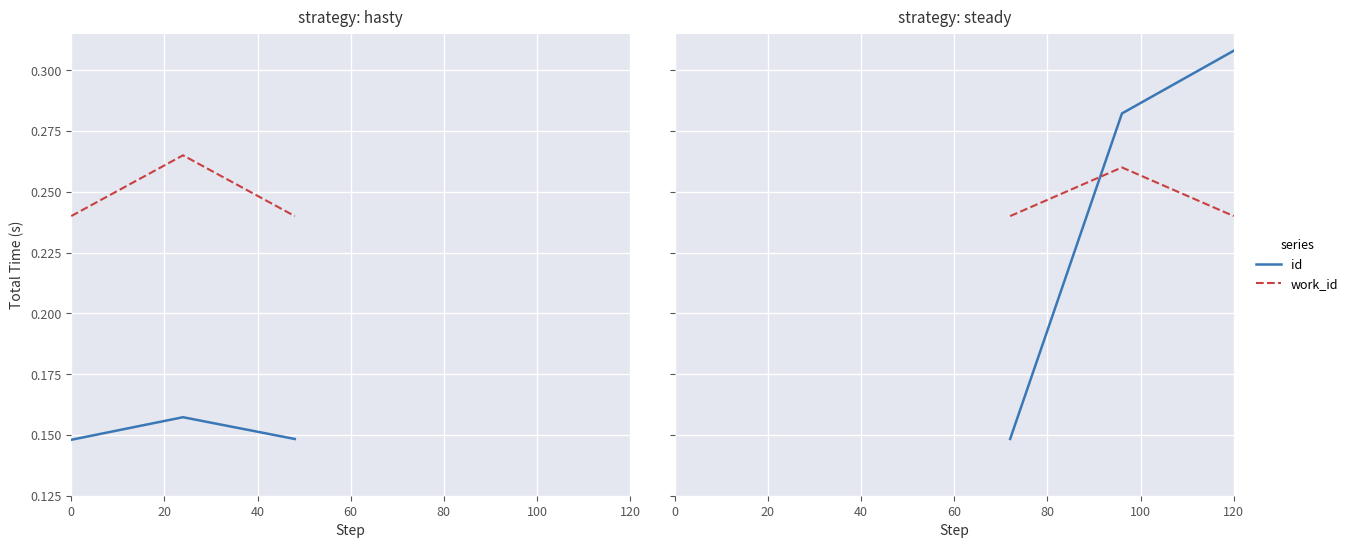

Is the value of work_id at 20 greater than the value of id at 0?

Yes